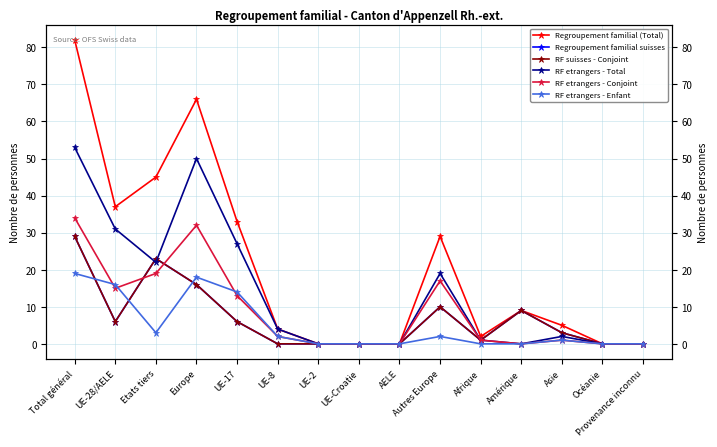

Rank the series by their maximum value, from highest to lowest.

Regroupement familial (Total), RF etrangers - Total, RF etrangers - Conjoint, Regroupement familial suisses, RF suisses - Conjoint, RF etrangers - Enfant